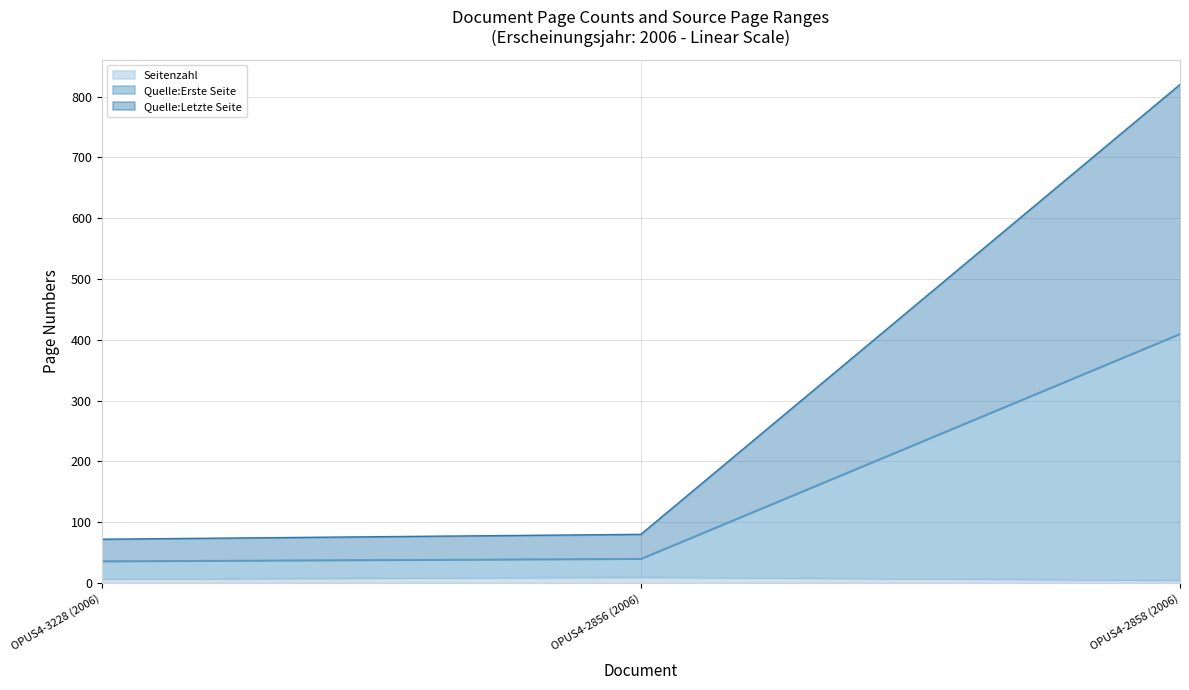

What is the sum of all Seitenzahl values?

22